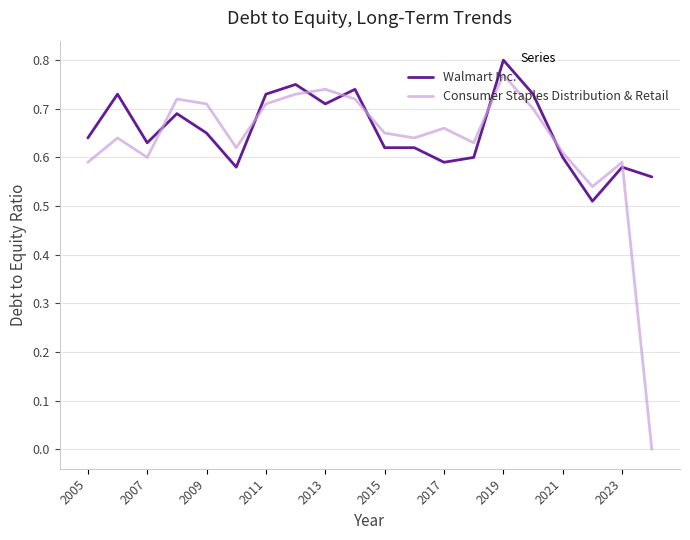

What is the difference between the maximum and minimum values in the Walmart Inc. series?

0.3